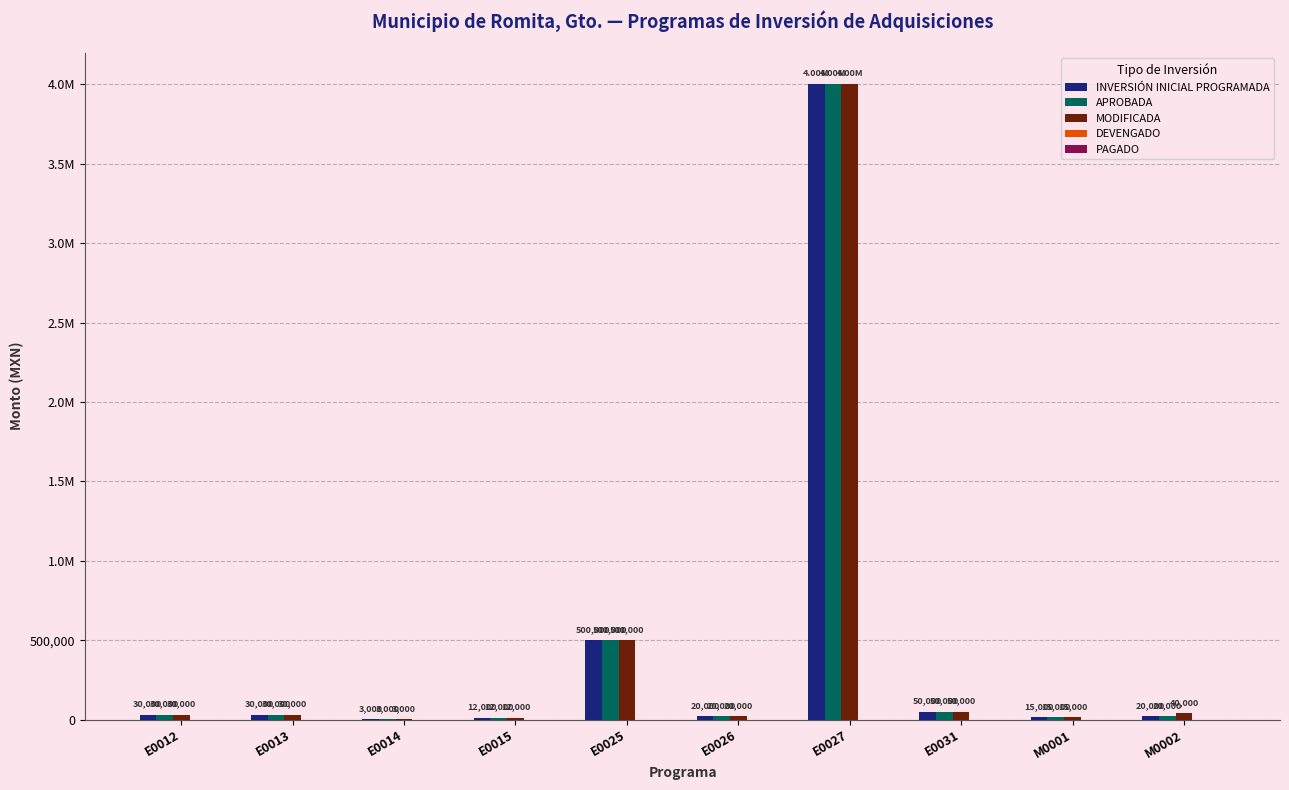

Does the chart contain stacked bars?

No